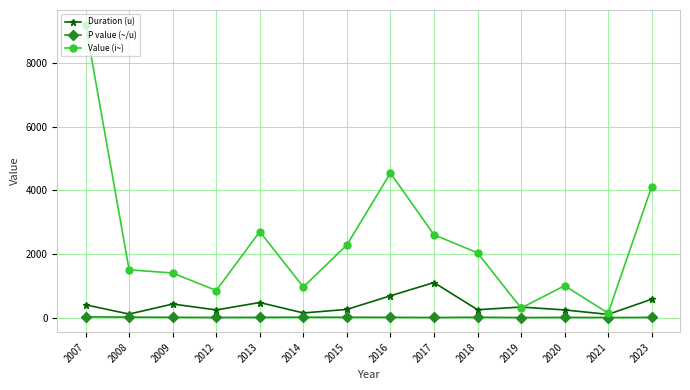

True or false: P value (~/u) and Value (i~) cross at least once.

False